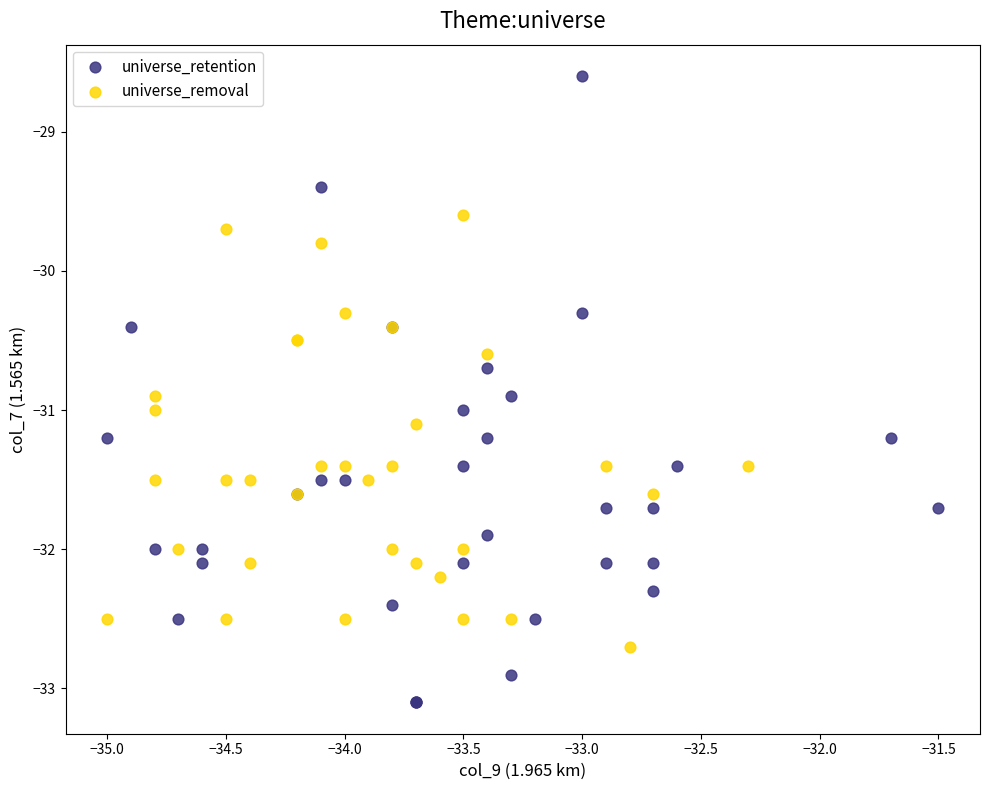

Which series has the widest spread of Y values?

universe_retention